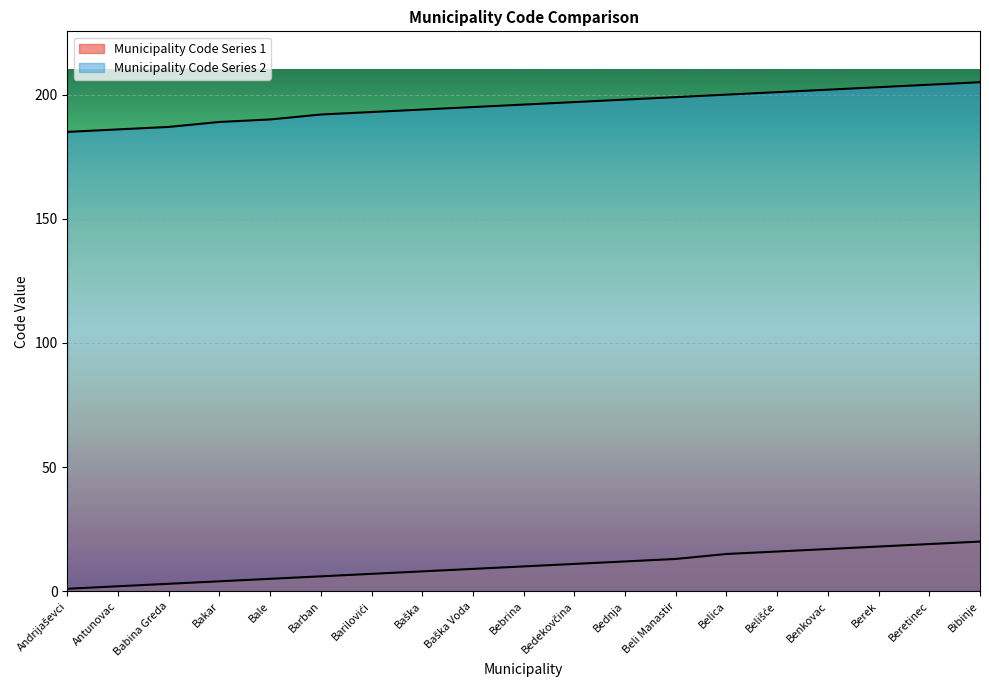

Between Barban and Barilovići, which series saw the biggest shift?

Municipality Code Series 1